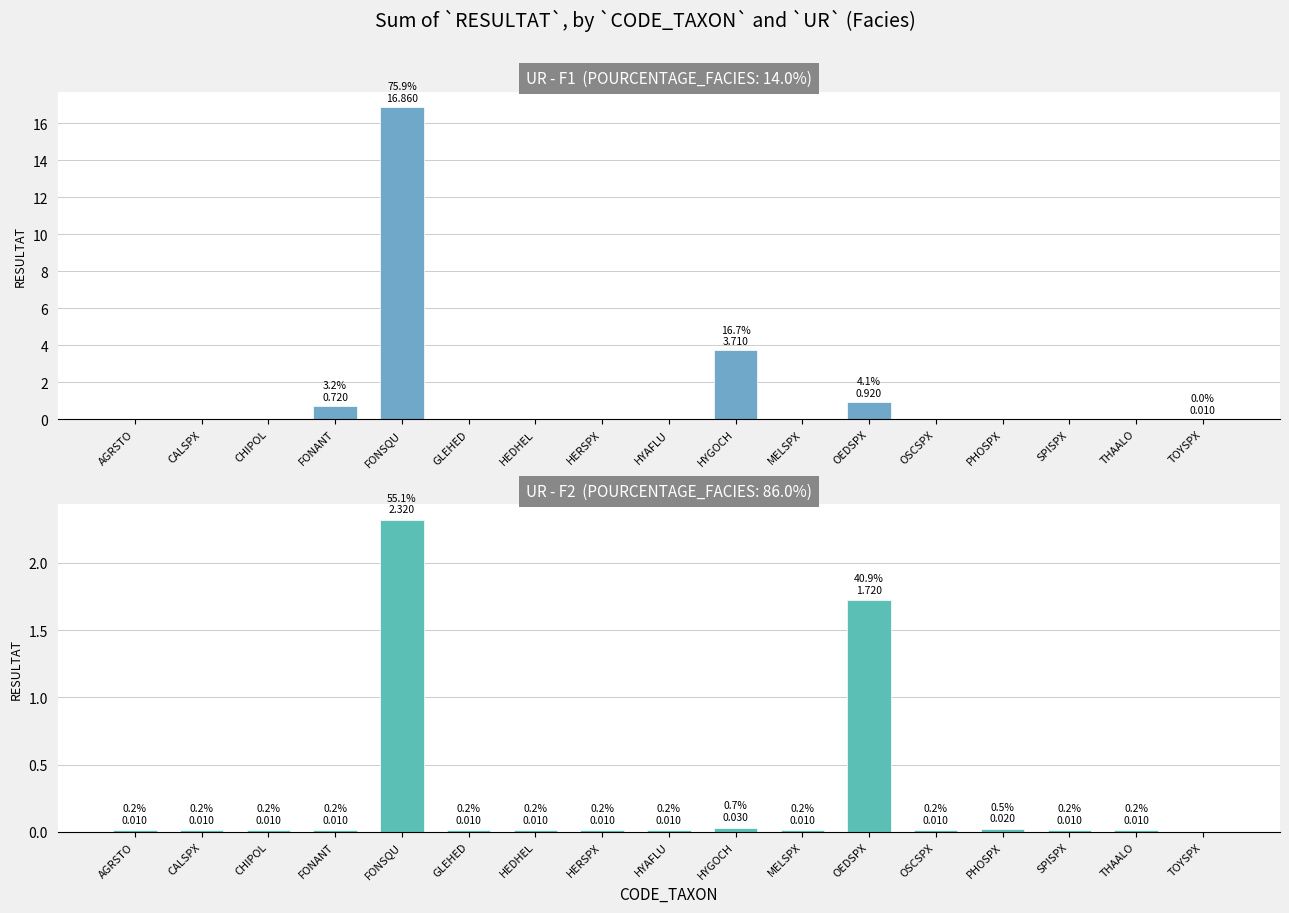

At how many categories does at least one series exceed 4?

1